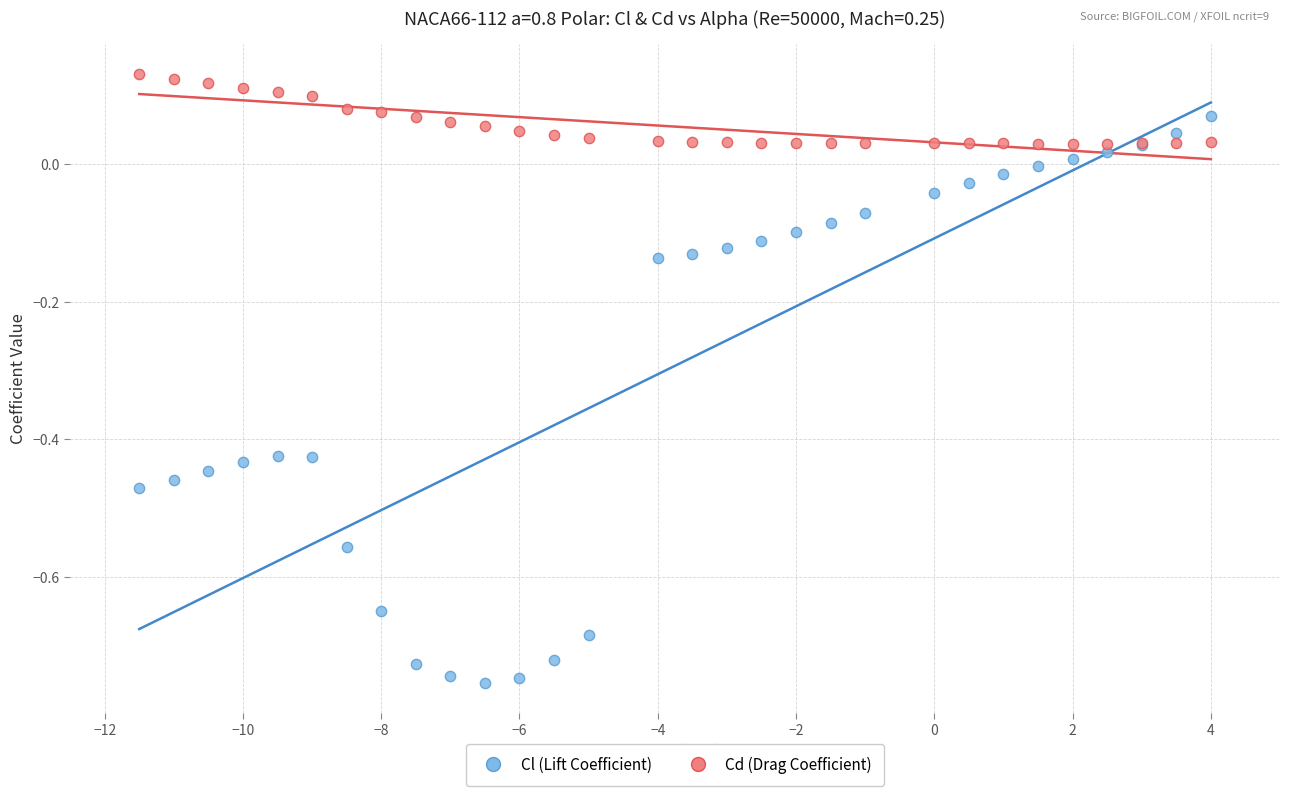

What is the X range (max minus min) for the scatter plot?

15.5